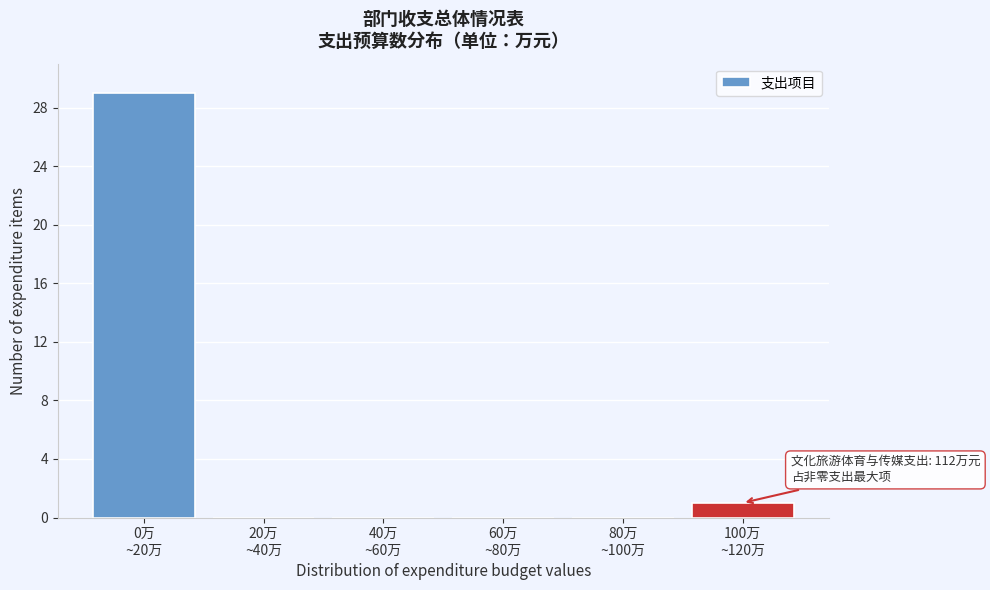

What is the greatest value displayed?

29